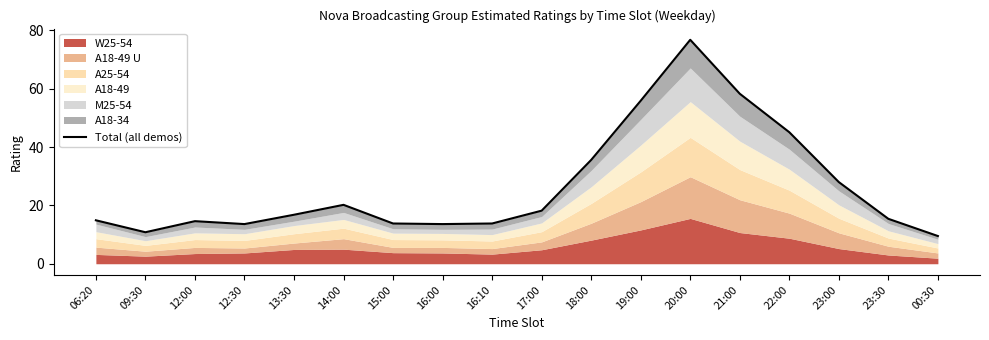

What is the change in value from 12:30 to 22:00?

+31.5